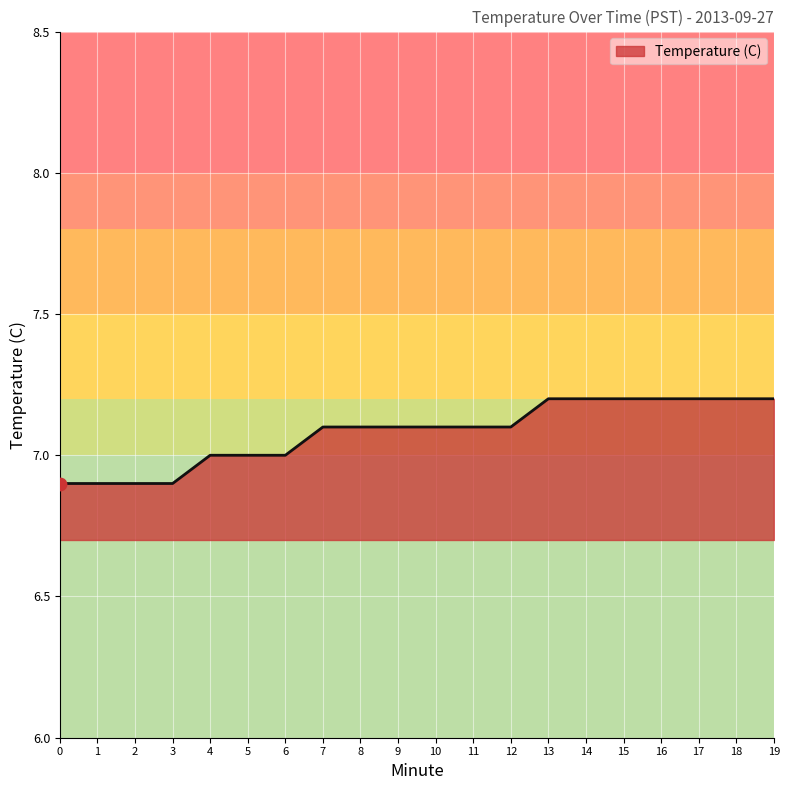

Approximately how many times larger is the value at 14 compared to 11?

1.0